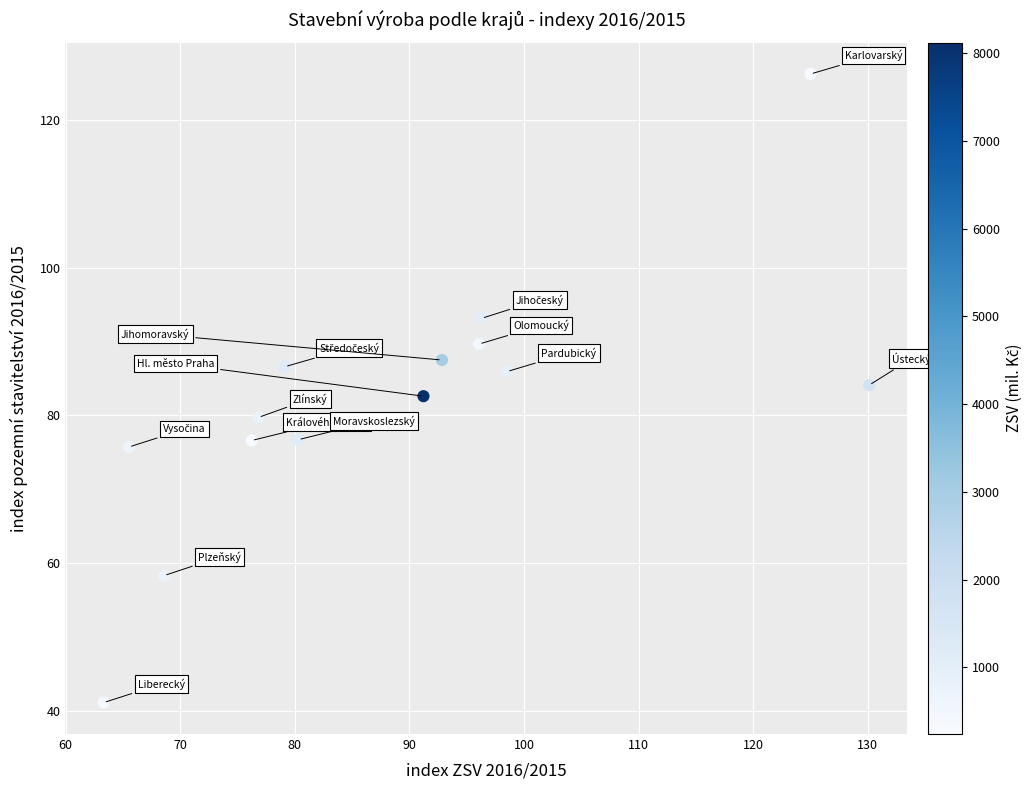

What is the range of Y values (max minus min)?

85.0